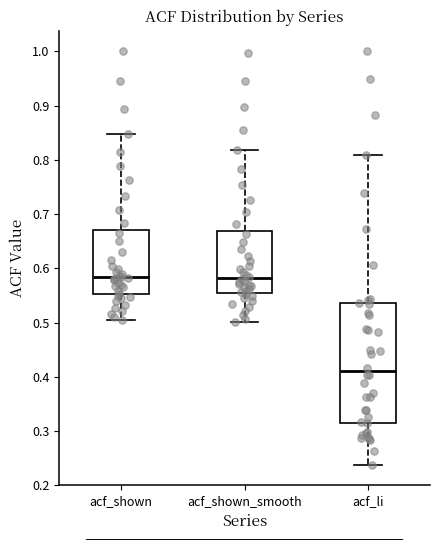

Where is the upper edge of the box for acf_shown on the y-axis? The values are not printed on the chart, so give them approximately, as read against the axis.

0.67